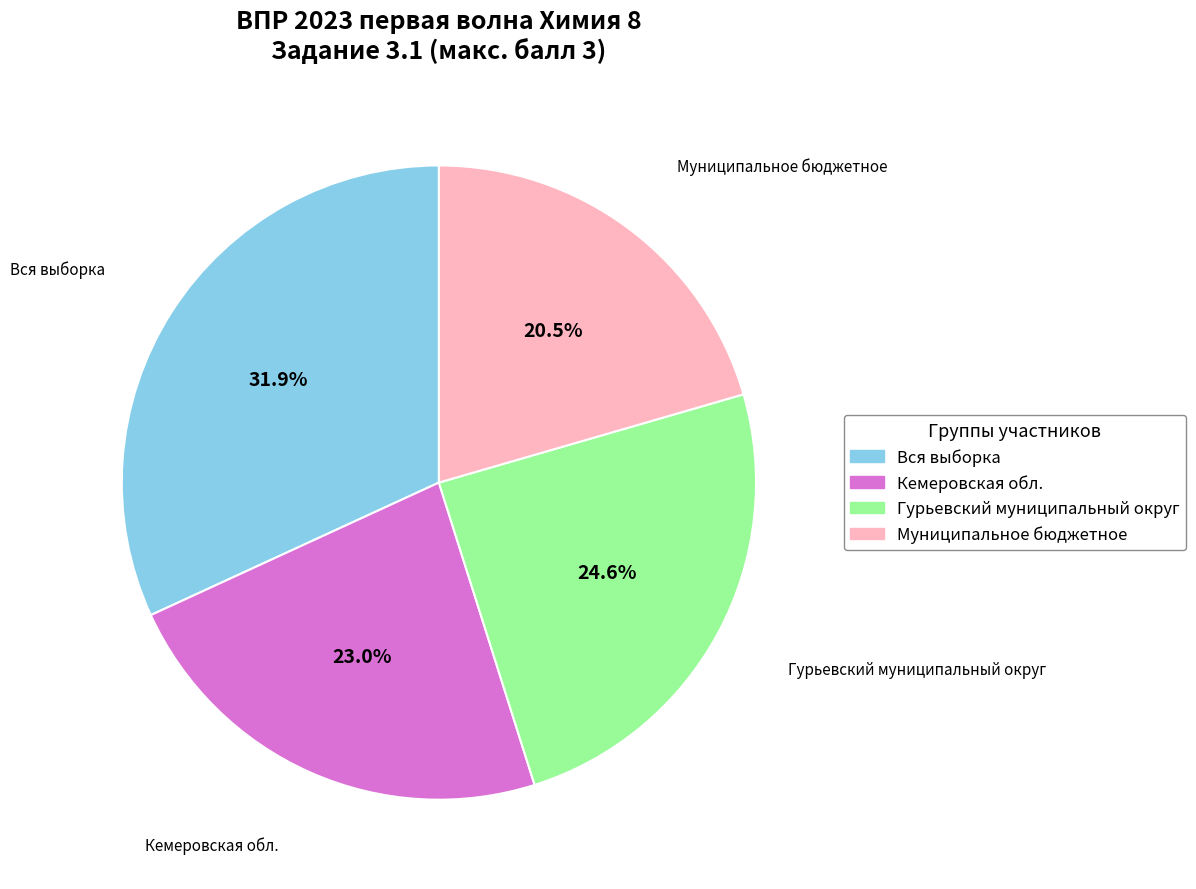

What is the ratio of the value at Муниципальное бюджетное to the value at Вся выборка?

0.6